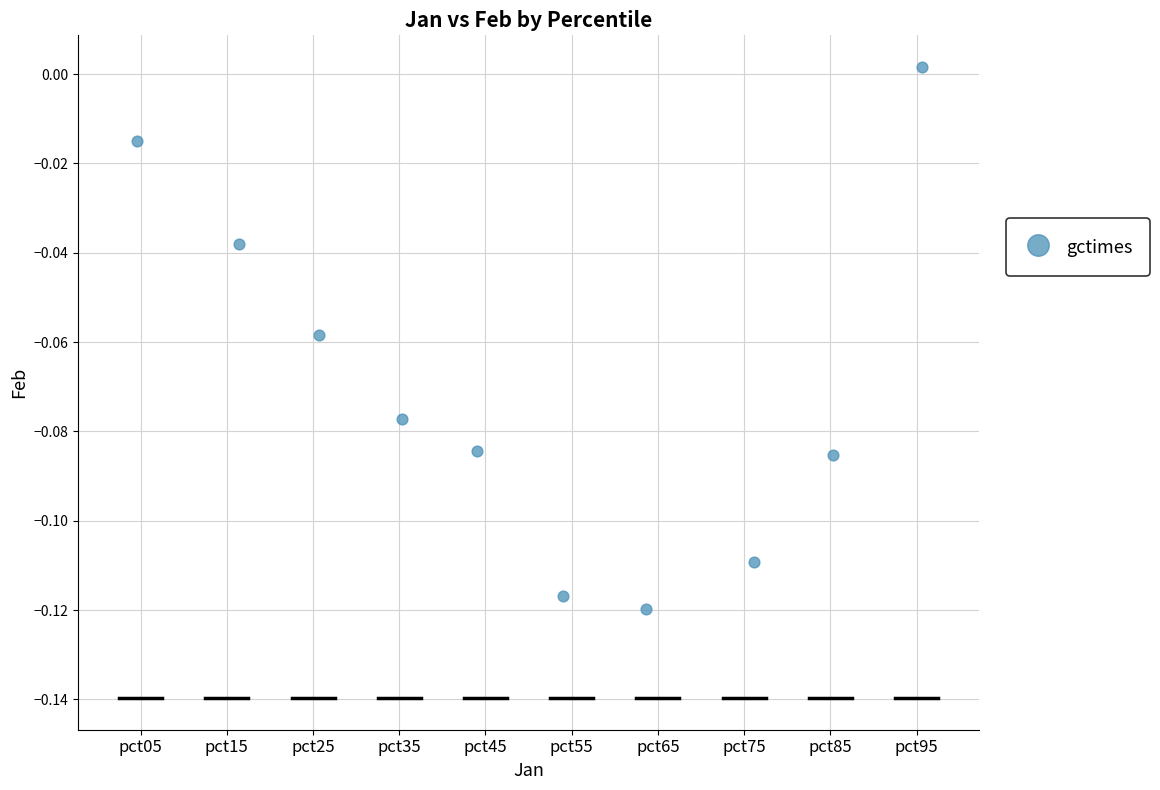

What is the range of X values (max minus min)?

9.1